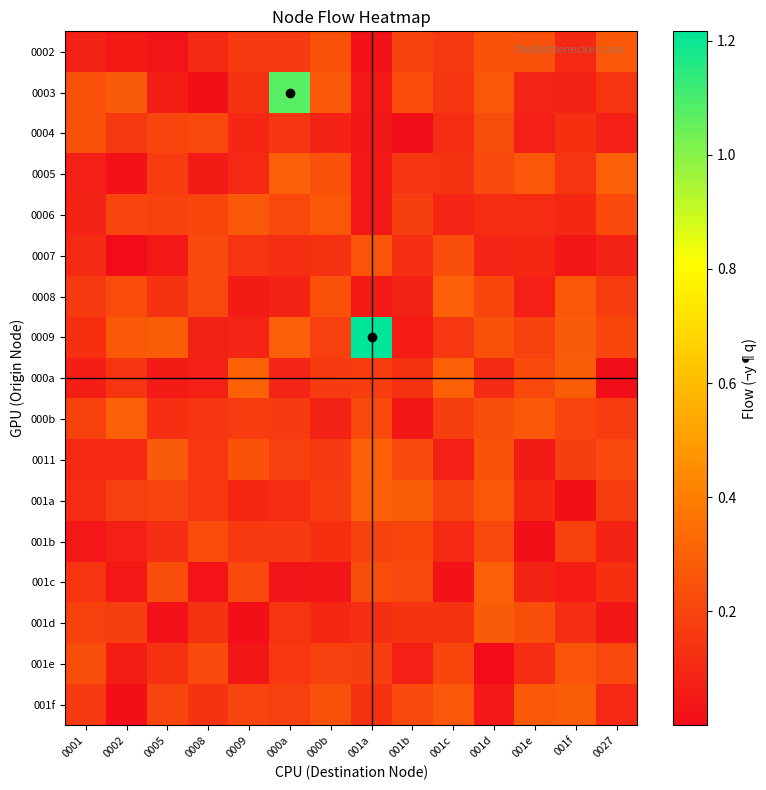

What is the spread (max minus min) of values at 001a?

1.2